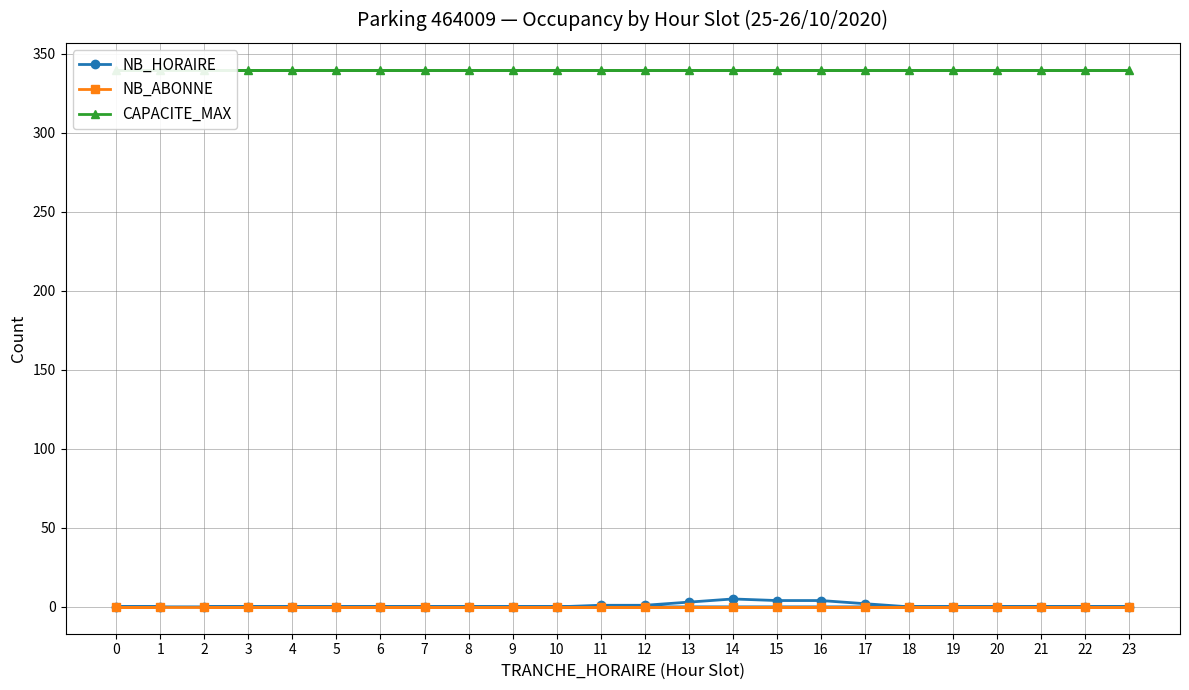

Is it true that NB_ABONNE equals 0 at 0?

True